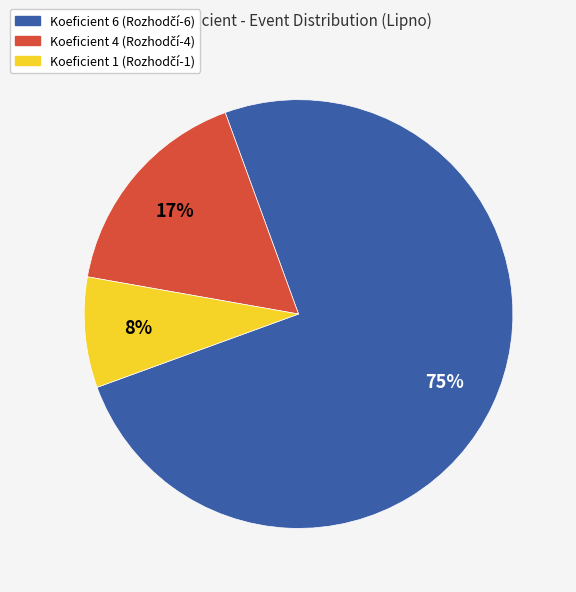

Is there any slice that represents more than half of the pie?

Yes